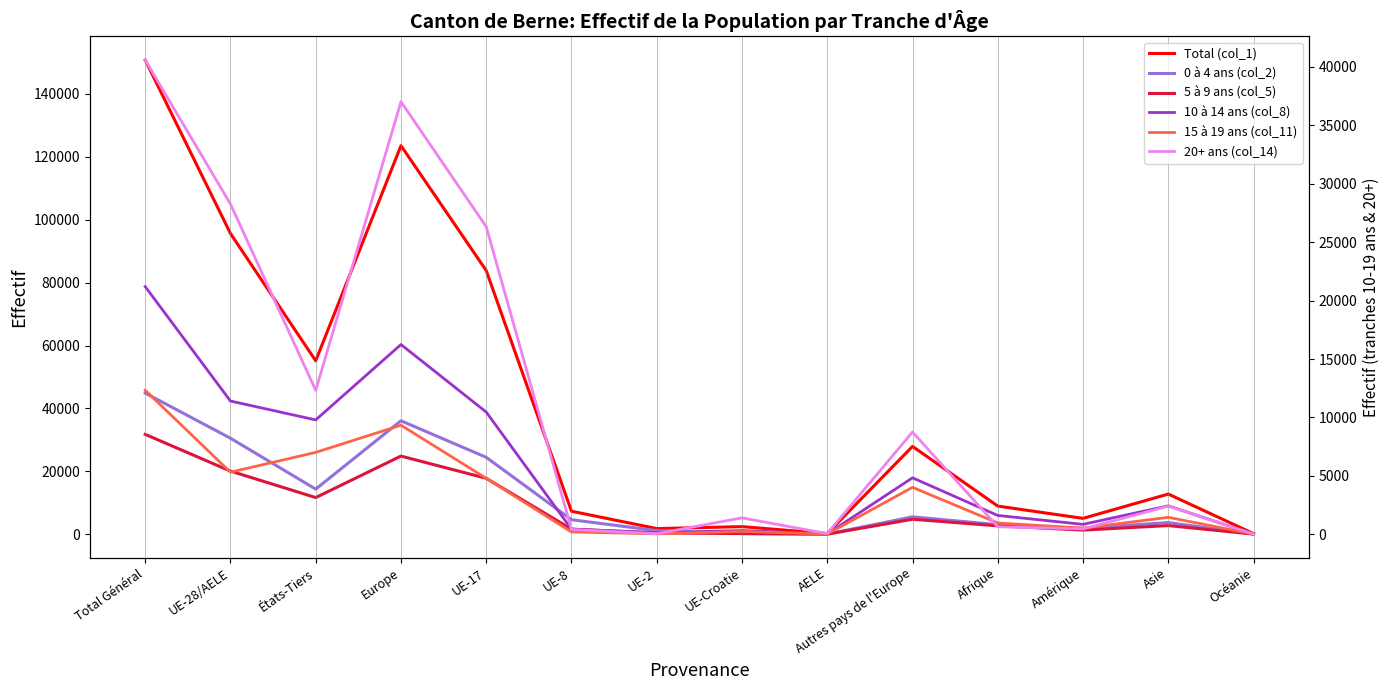

The 20+ ans (col_14) series shows 527 at UE-Croatie. True or false?

False